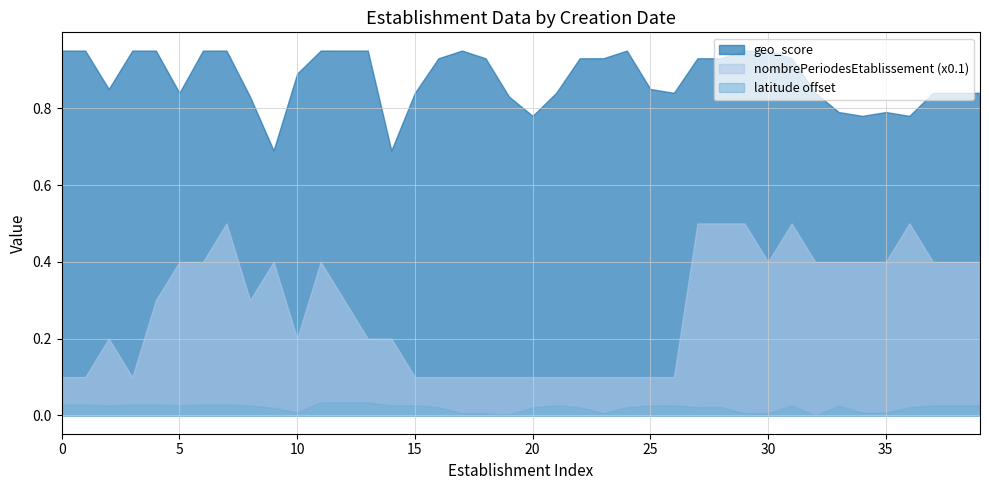

Between 1983-03-01 and 2019-01-01, which series saw the biggest shift?

nombrePeriodesEtablissement